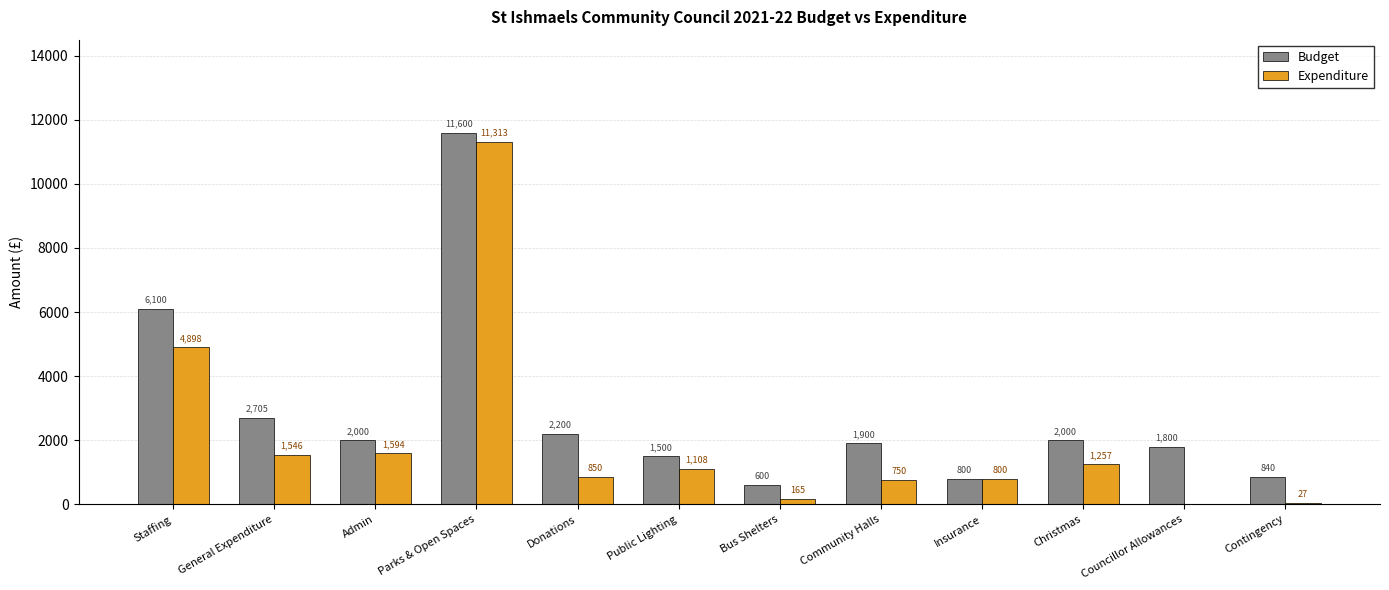

Is the value of Expenditure at Staffing greater than the value of Budget at Insurance?

Yes